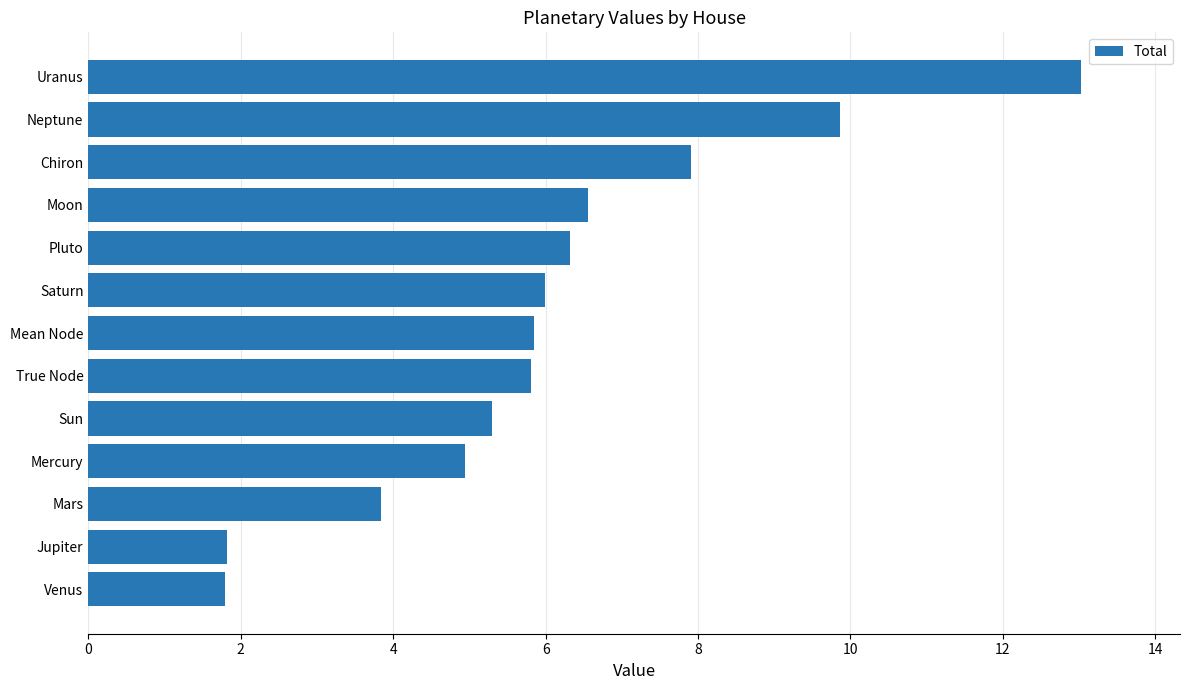

What is the approximate value at Jupiter?

1.8